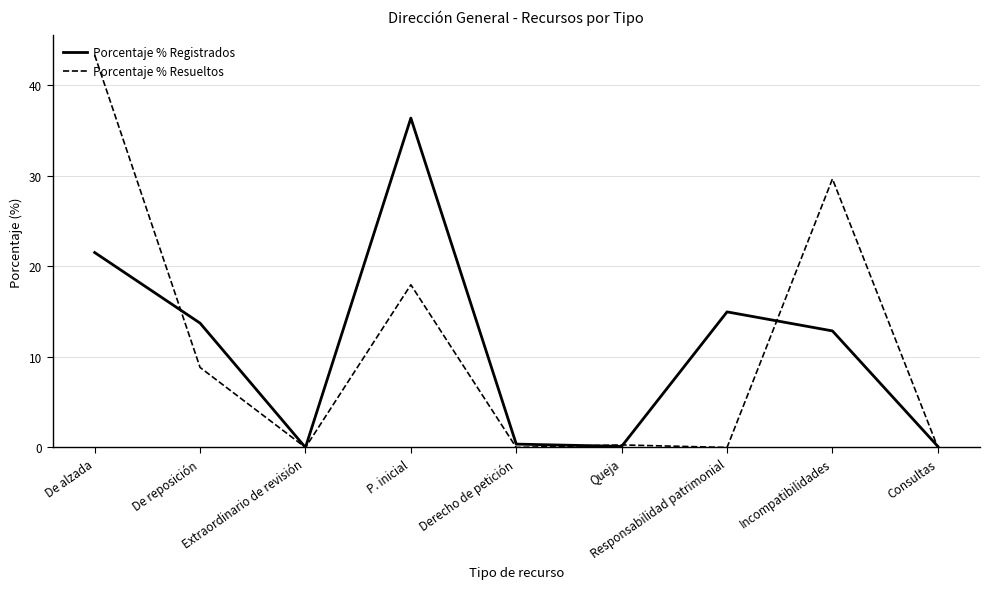

How many lines are shown in the chart?

2